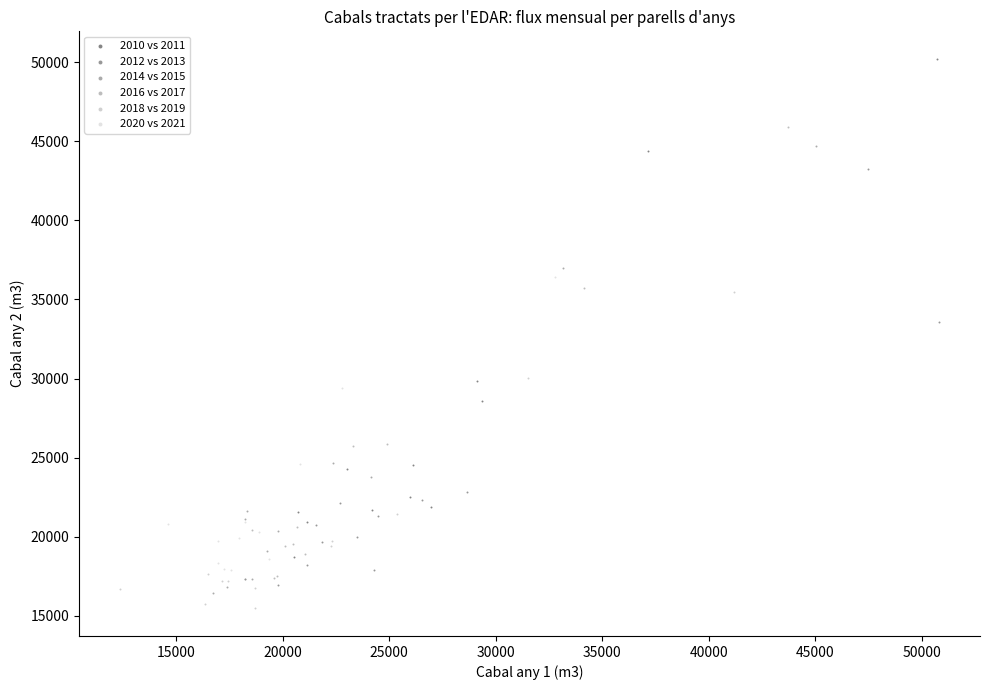

Which series reaches the maximum Y coordinate?

2010 vs 2011